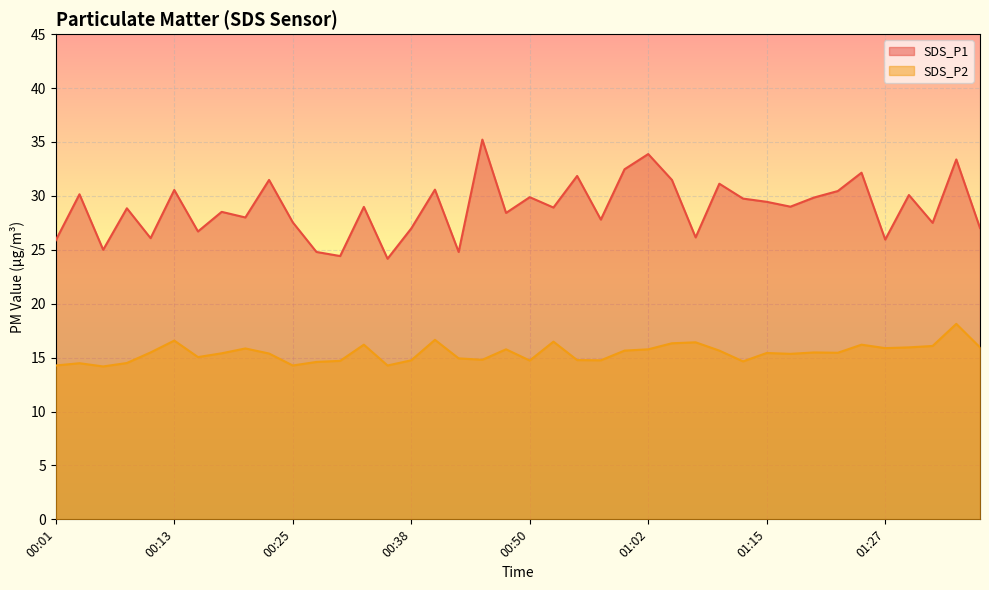

True or false: SDS_P1 has more than 2 points higher than both neighbors.

True